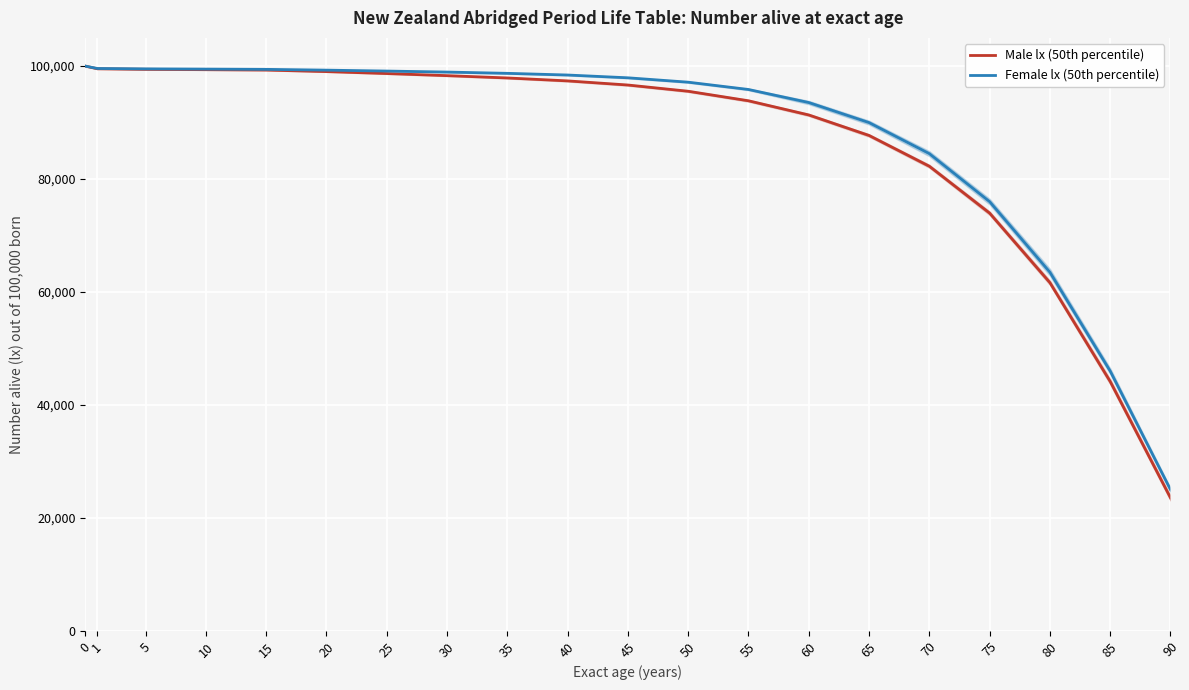

What are all the series names shown in the legend?

Male lx (50th percentile), Female lx (50th percentile)